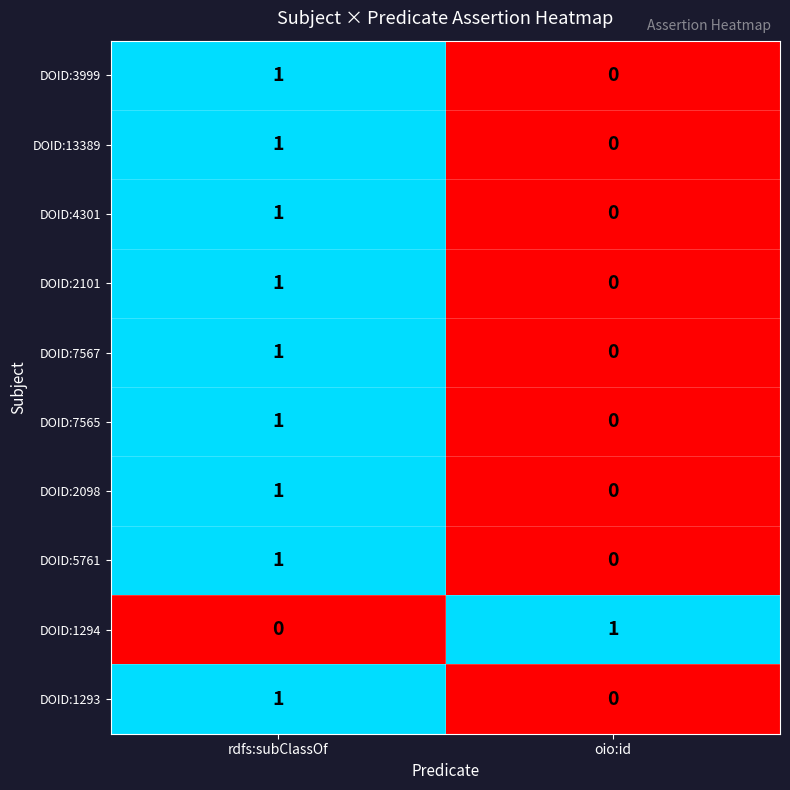

What is the total value across all series at oio:id?

1